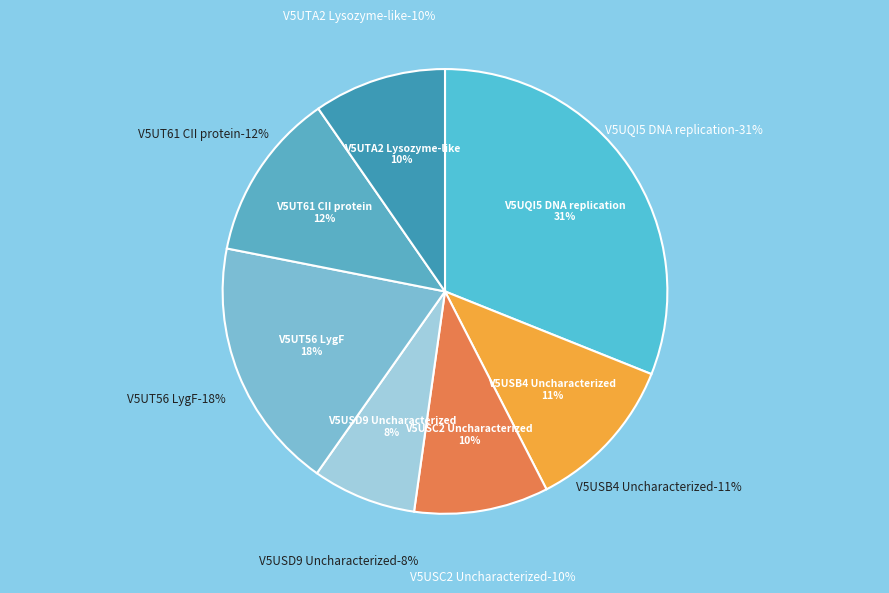

Is there a majority slice in this chart?

No